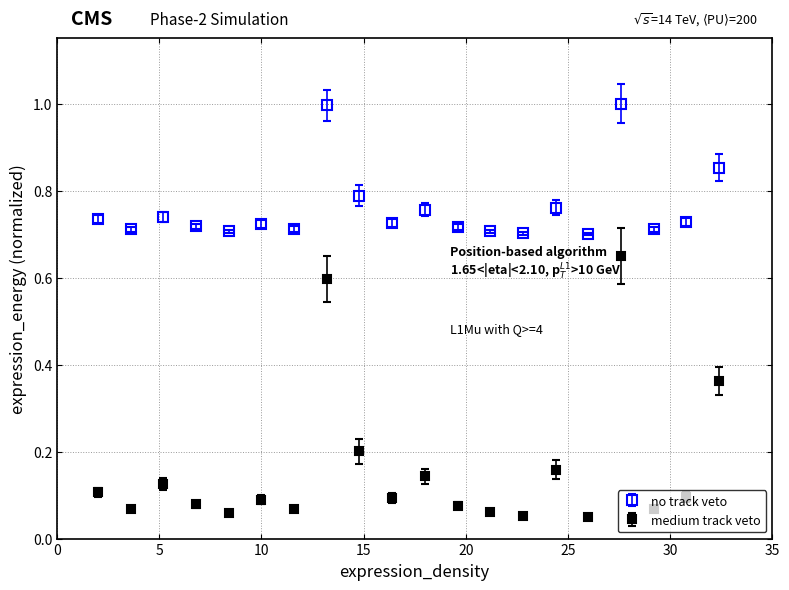

Which series has the largest range (max minus min)?

medium track veto